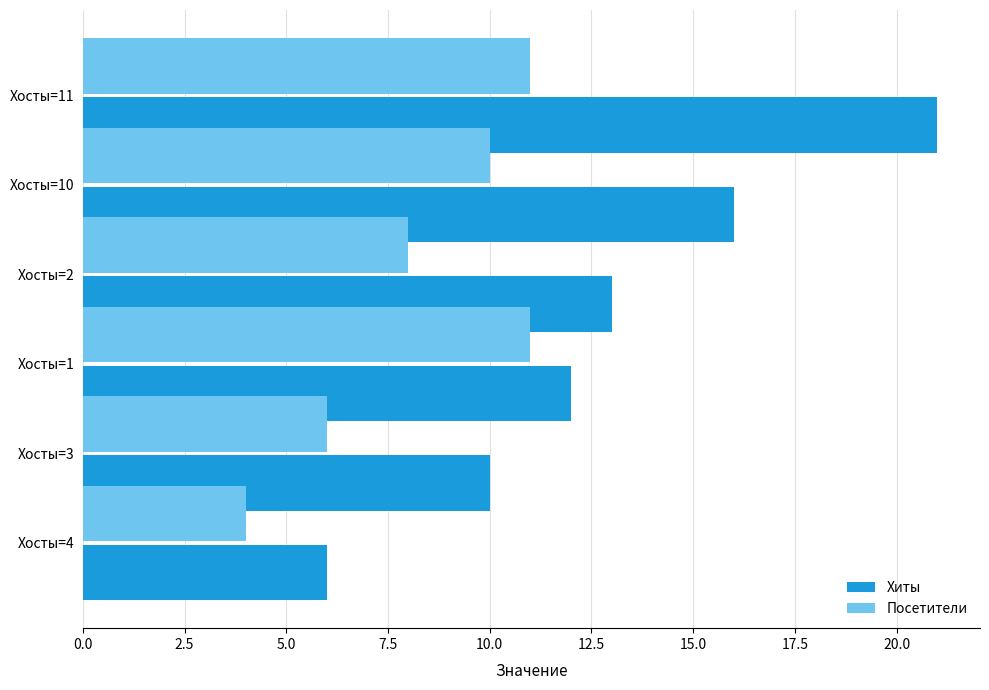

Rank the categories by Хиты value from lowest to highest.

Хосты=4, Хосты=3, Хосты=1, Хосты=2, Хосты=10, Хосты=11